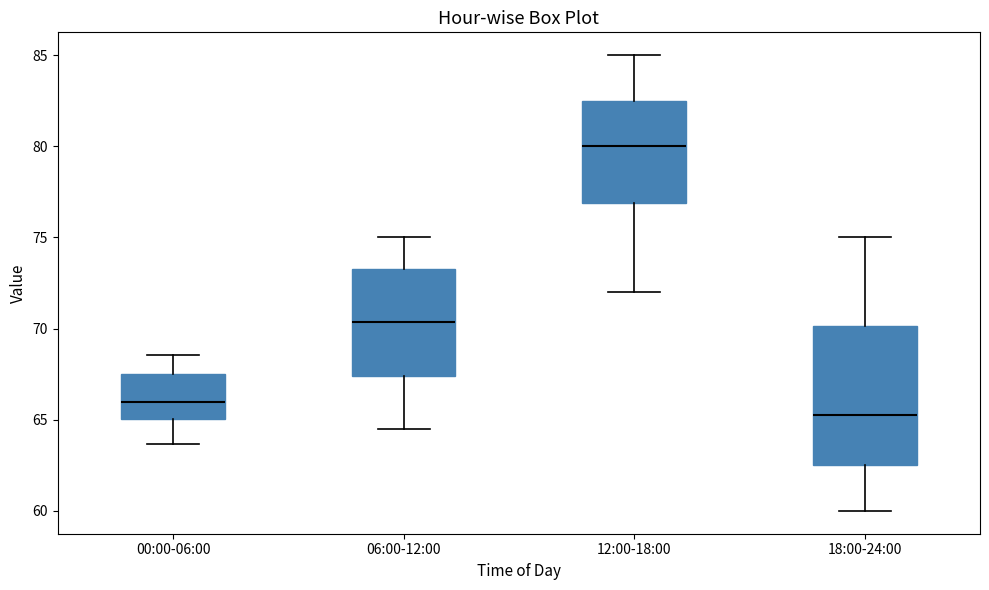

Which box is the tallest, from its lower edge to its upper edge?

18:00-24:00